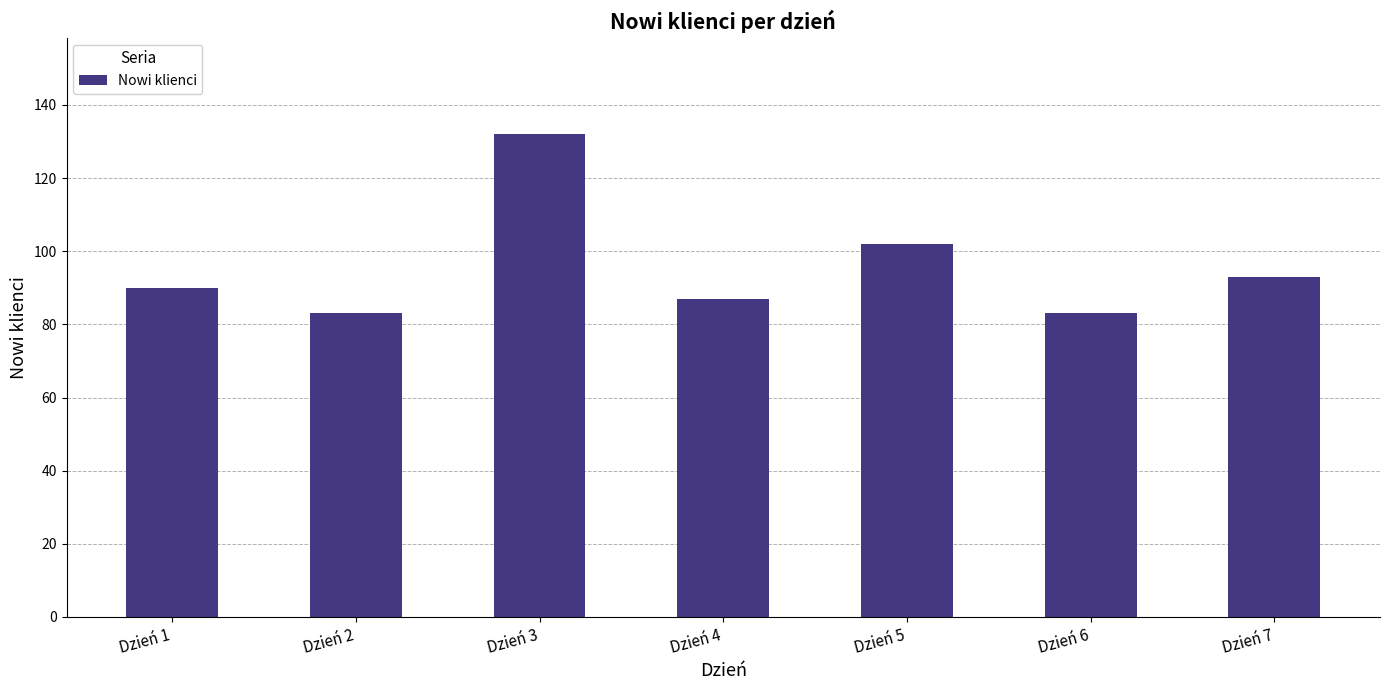

At which category does the chart reach its peak across all series?

Dzień 3